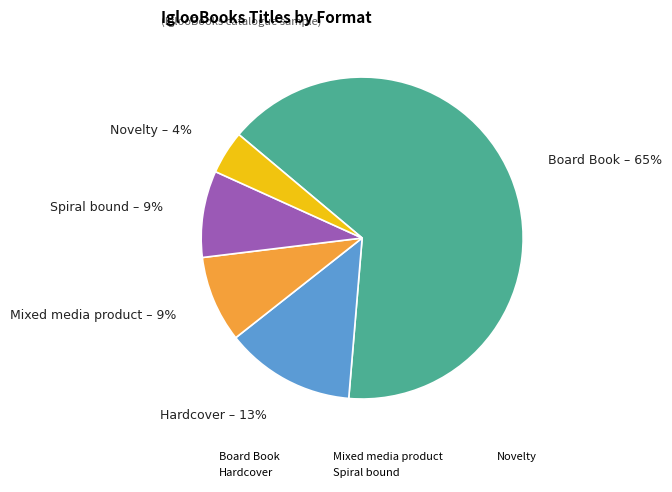

What is the smallest slice in the pie chart?

Novelty